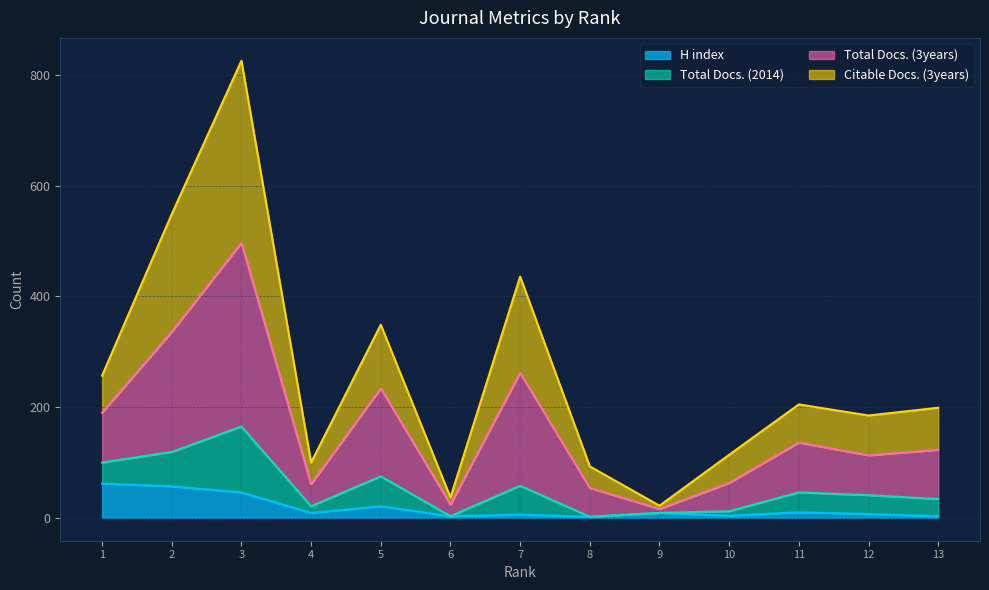

Where is H index nearest to the value 32?

5